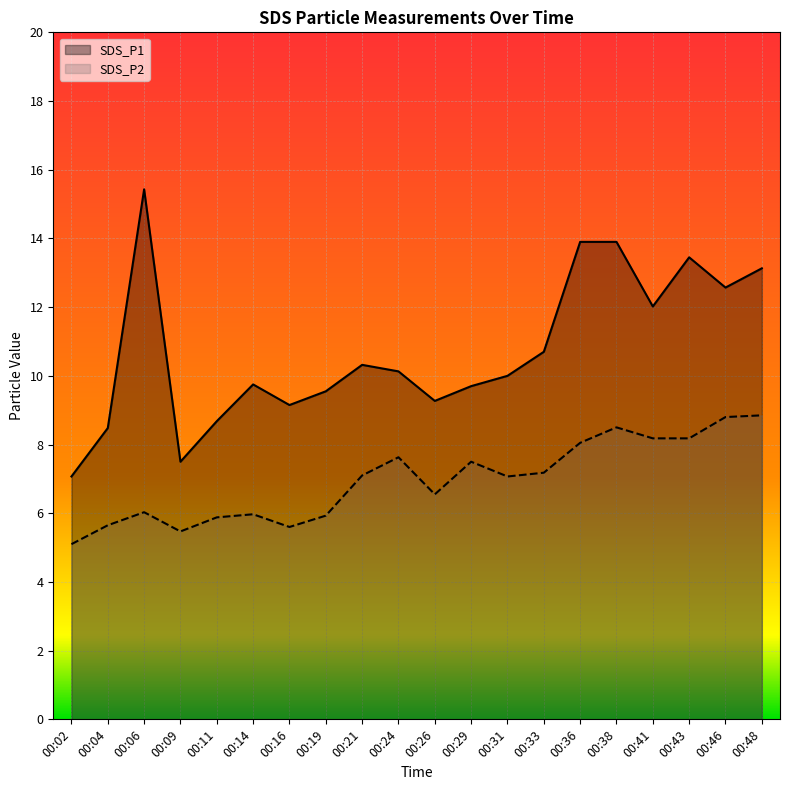

True or false: SDS_P1 and SDS_P2 intersect in this chart.

False